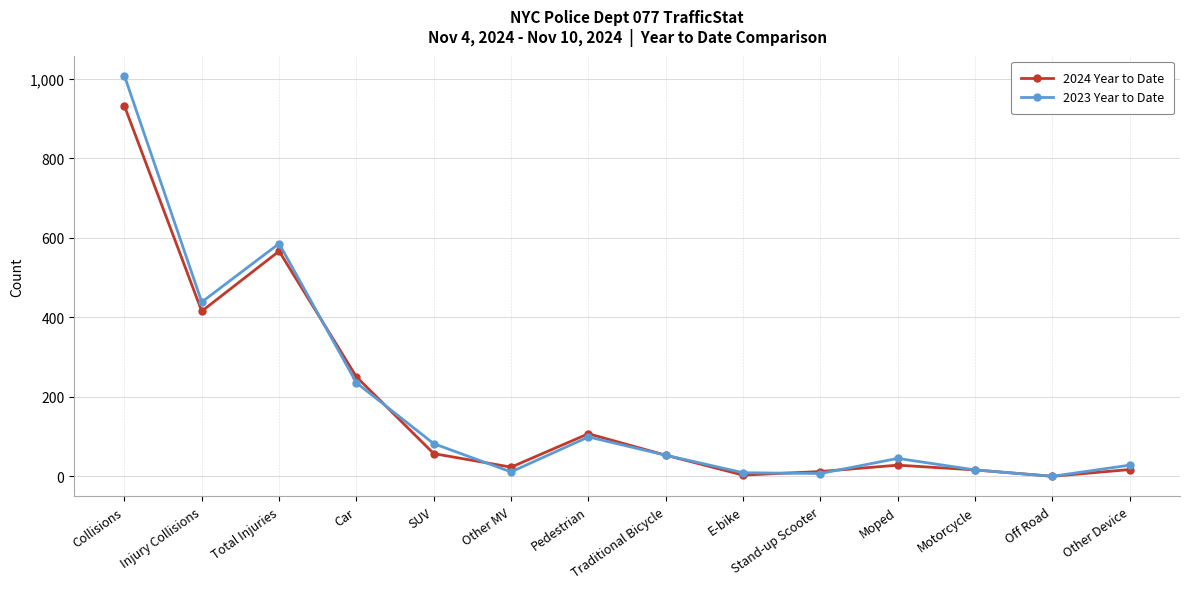

At how many categories does at least one series exceed 854?

1